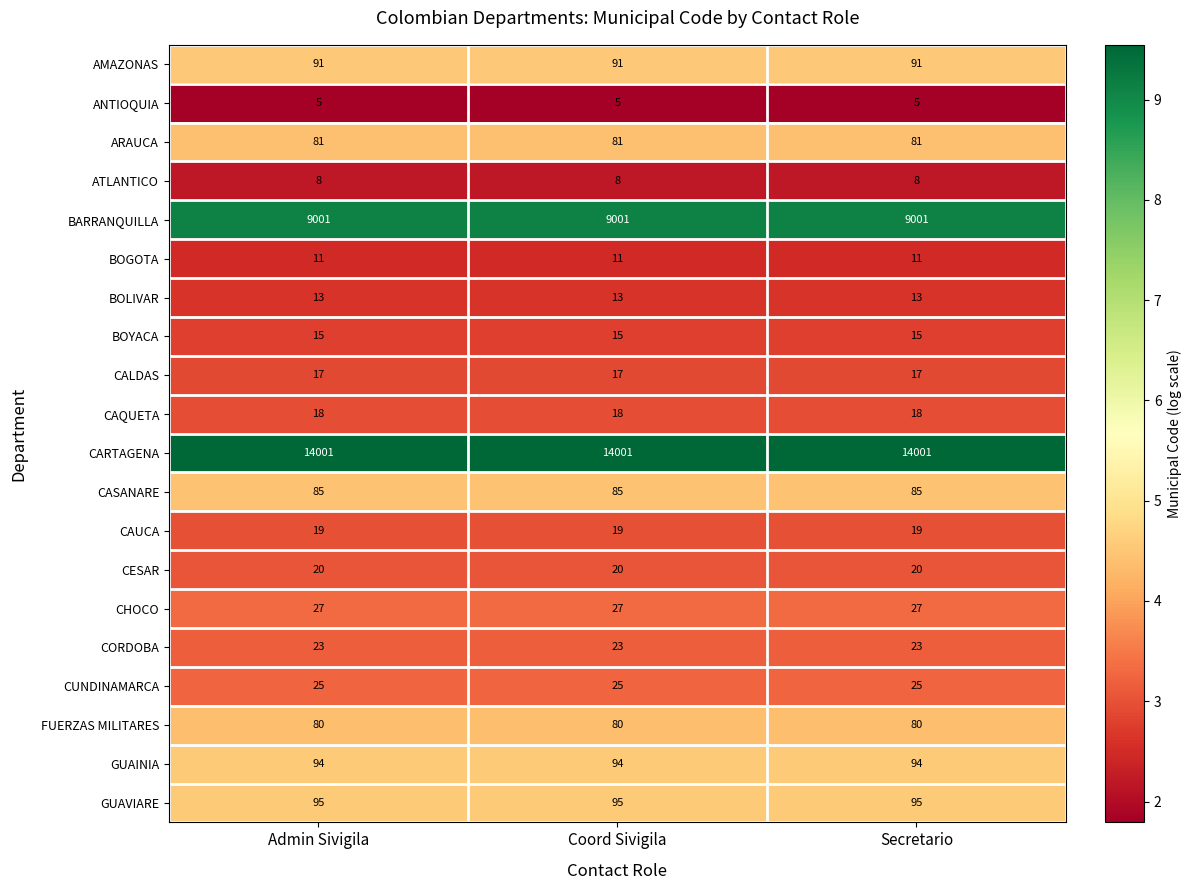

What is the greatest value displayed?

14001